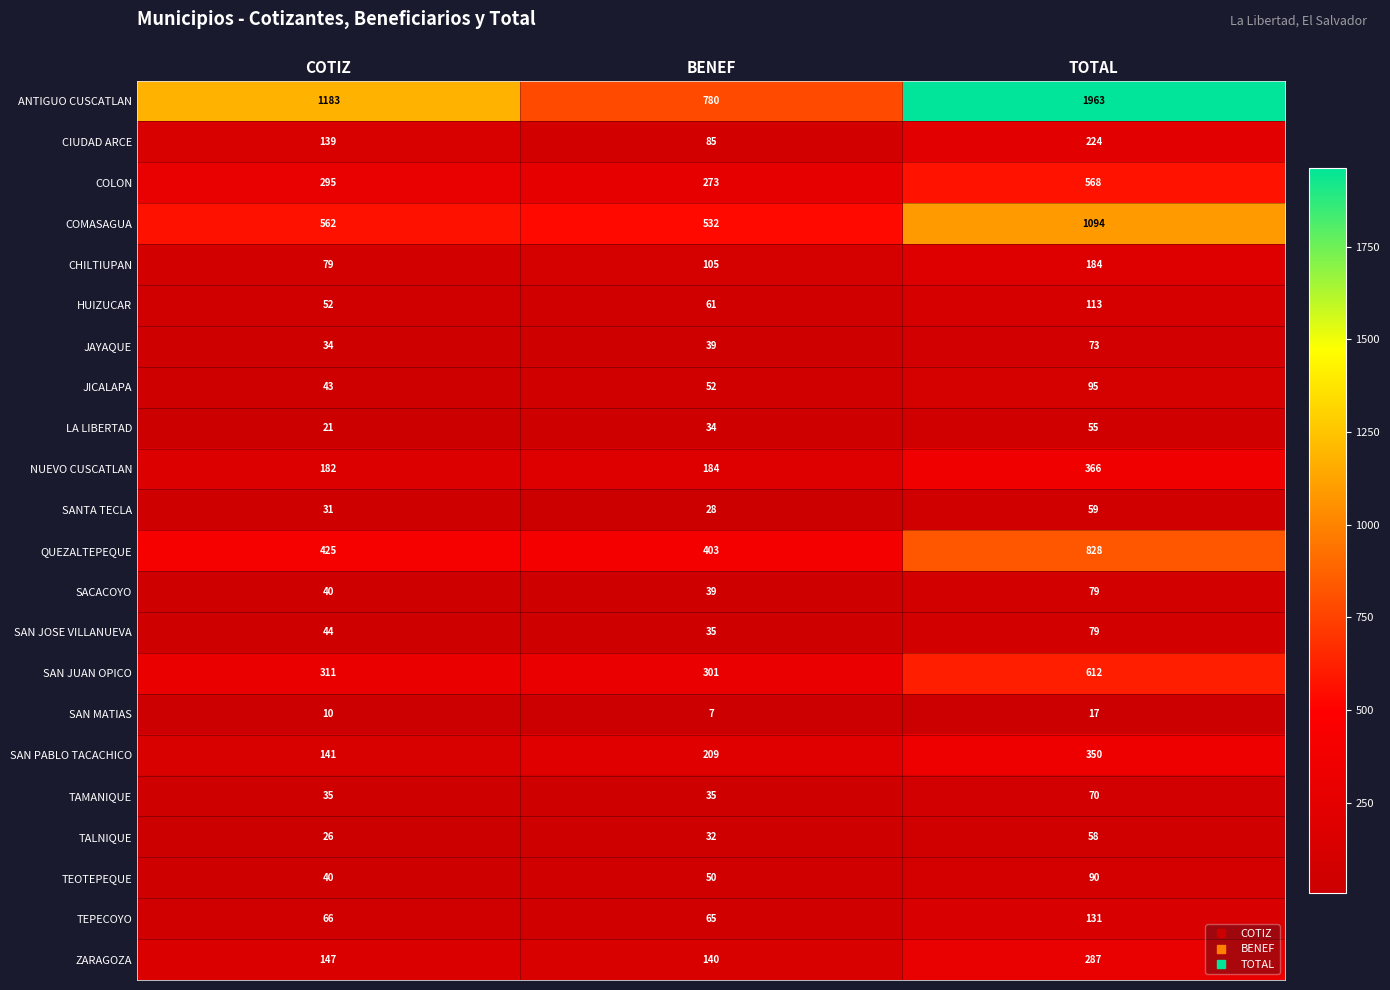

What is the total value across all series at COTIZ?

3906